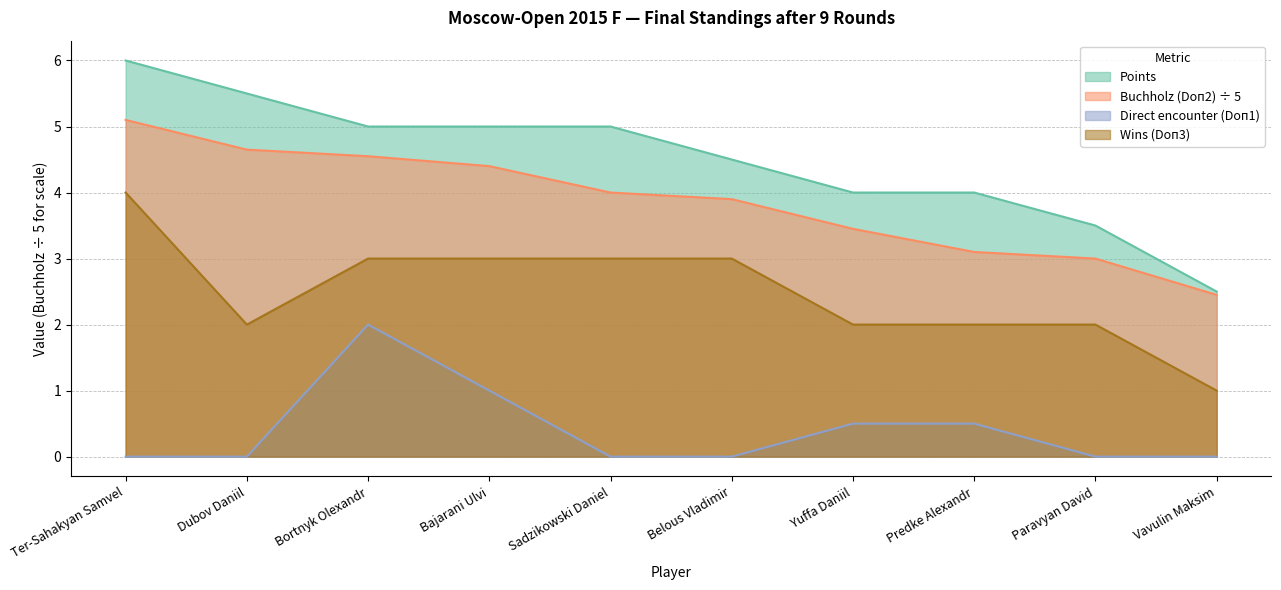

Does the chart have visible grid lines?

Yes